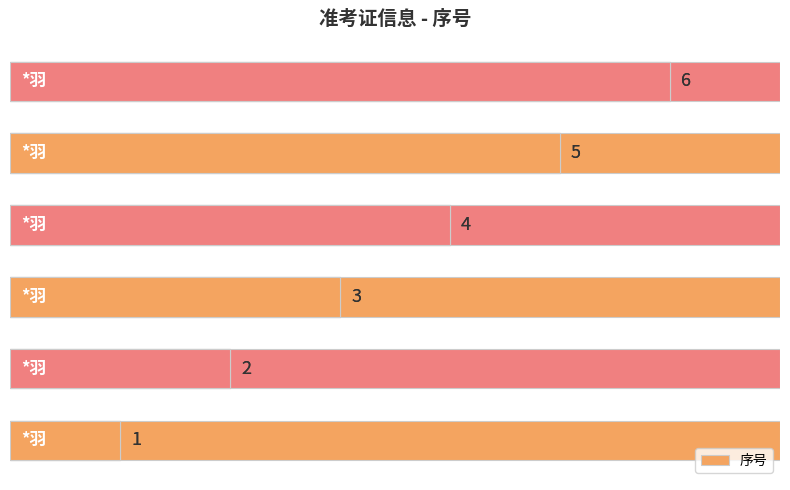

How many series are shown in this chart?

1